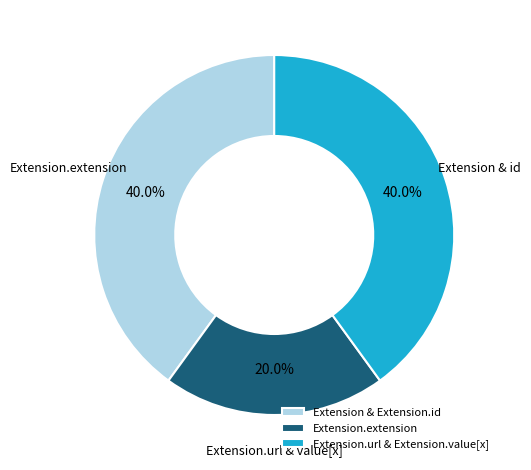

True or false: Extension.extension accounts for 6% of the total.

False